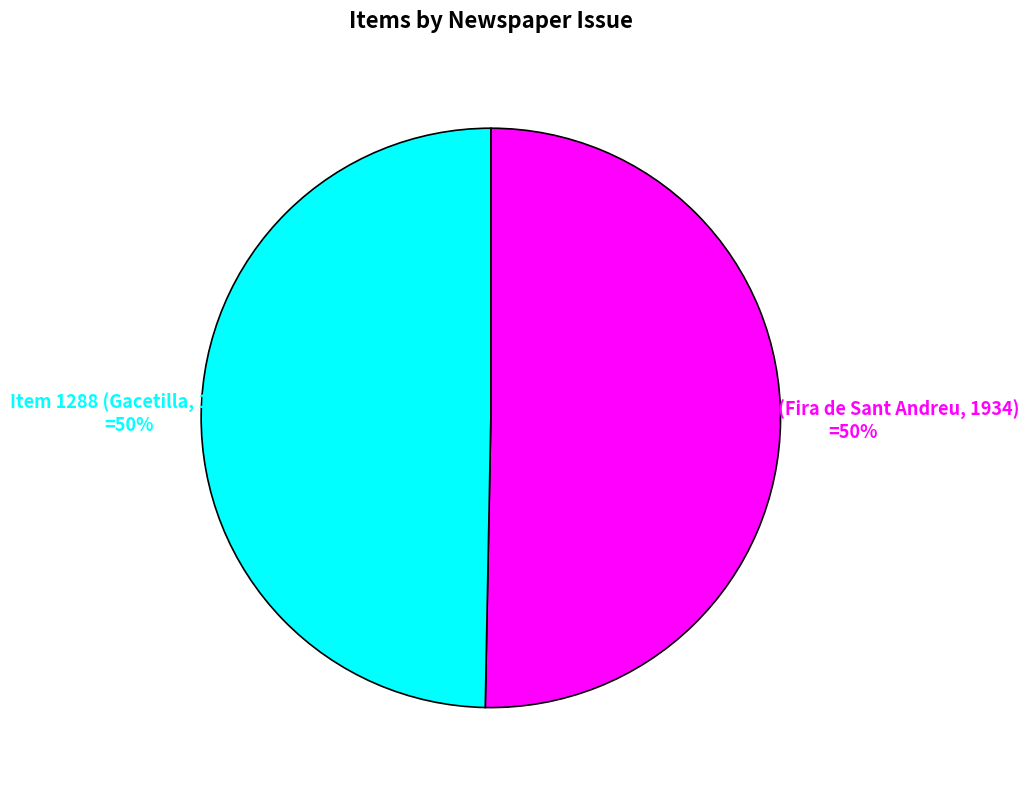

To the nearest percent, what is the average slice percentage?

50%